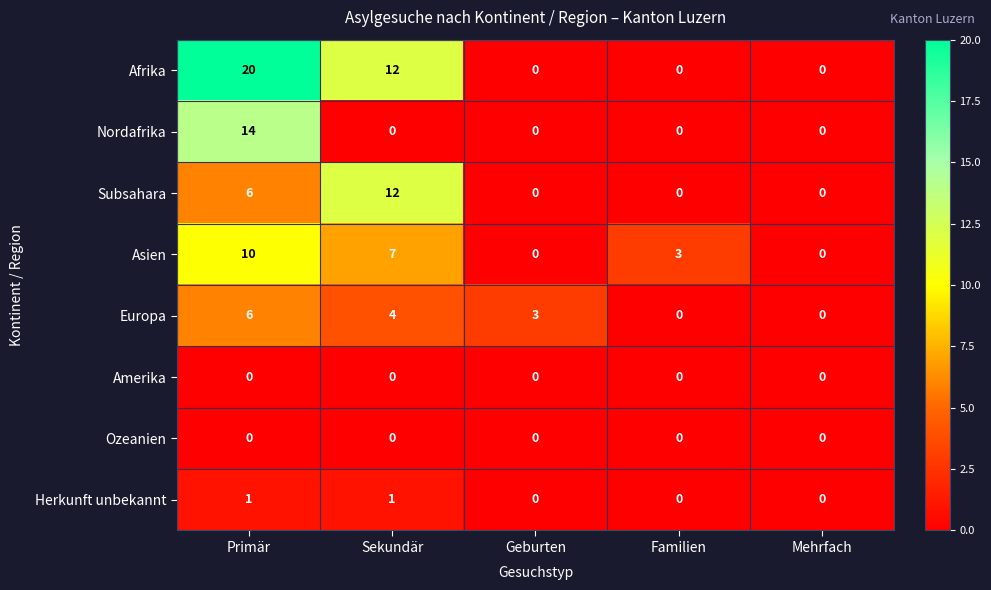

True or false: Afrika has a value of 9 at Geburten.

False